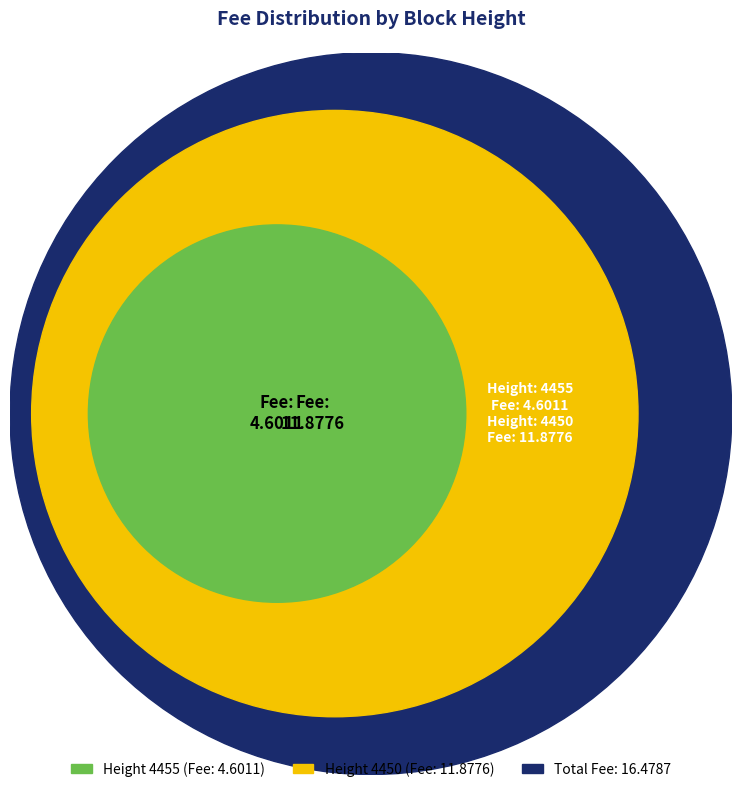

Which category accounts for the majority?

4450